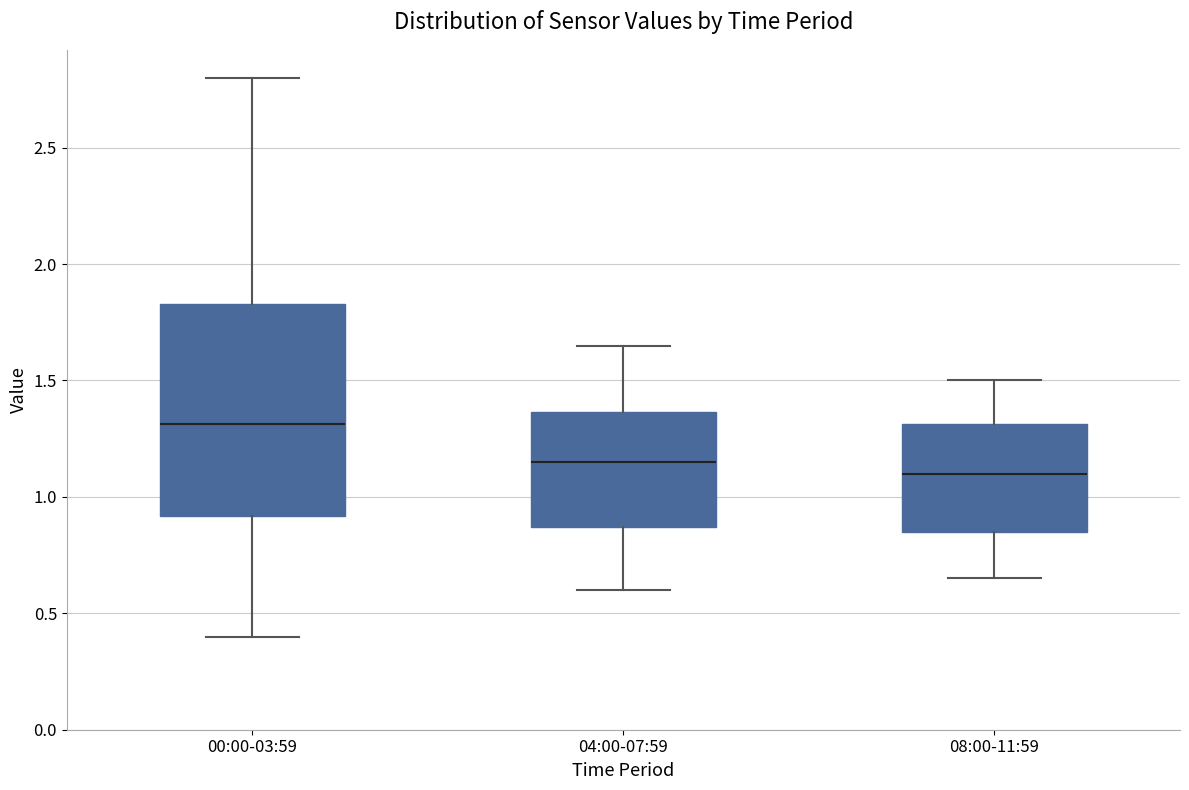

Reading left to right, read every box against the y-axis: the position of its median line, the range the box covers, and the ends of its whiskers. The values are not printed on the chart, so give them approximately, as read against the axis.

00:00-03:59: median 1.30, box 0.90 to 1.85, whiskers 0.40 to 2.80
04:00-07:59: median 1.15, box 0.85 to 1.35, whiskers 0.60 to 1.65
08:00-11:59: median 1.10, box 0.85 to 1.30, whiskers 0.65 to 1.50